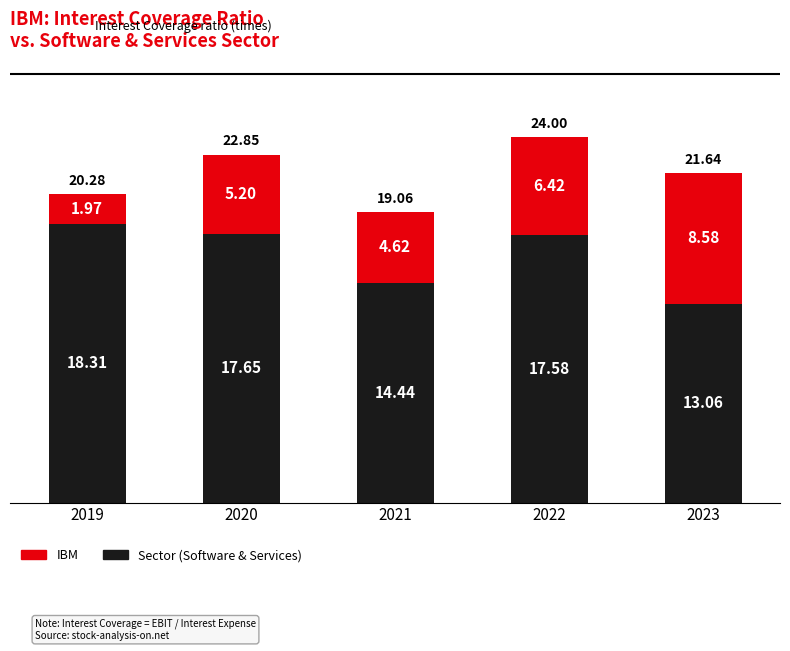

At which category is the sum across all series the highest?

2022